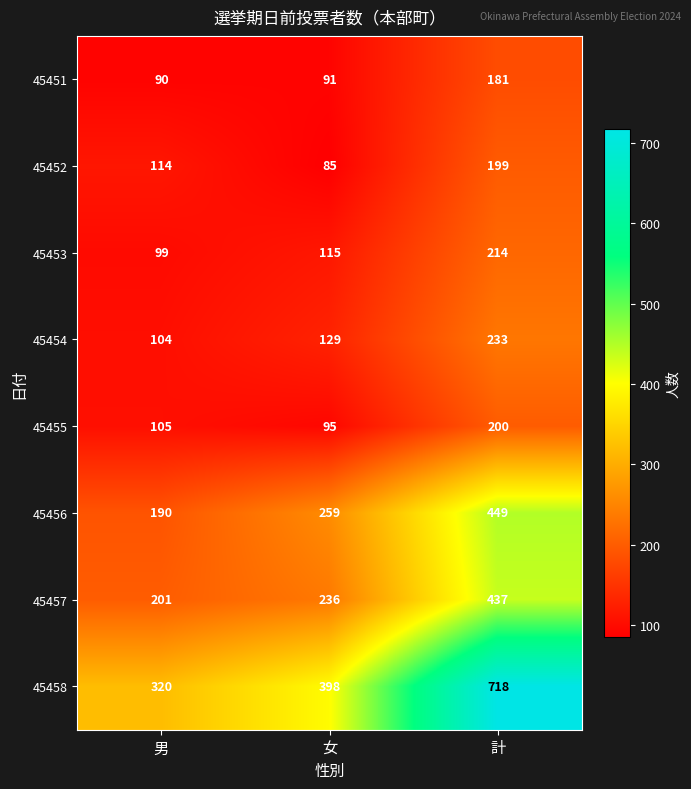

True or false: 45458 has a value of 476 at 男.

False